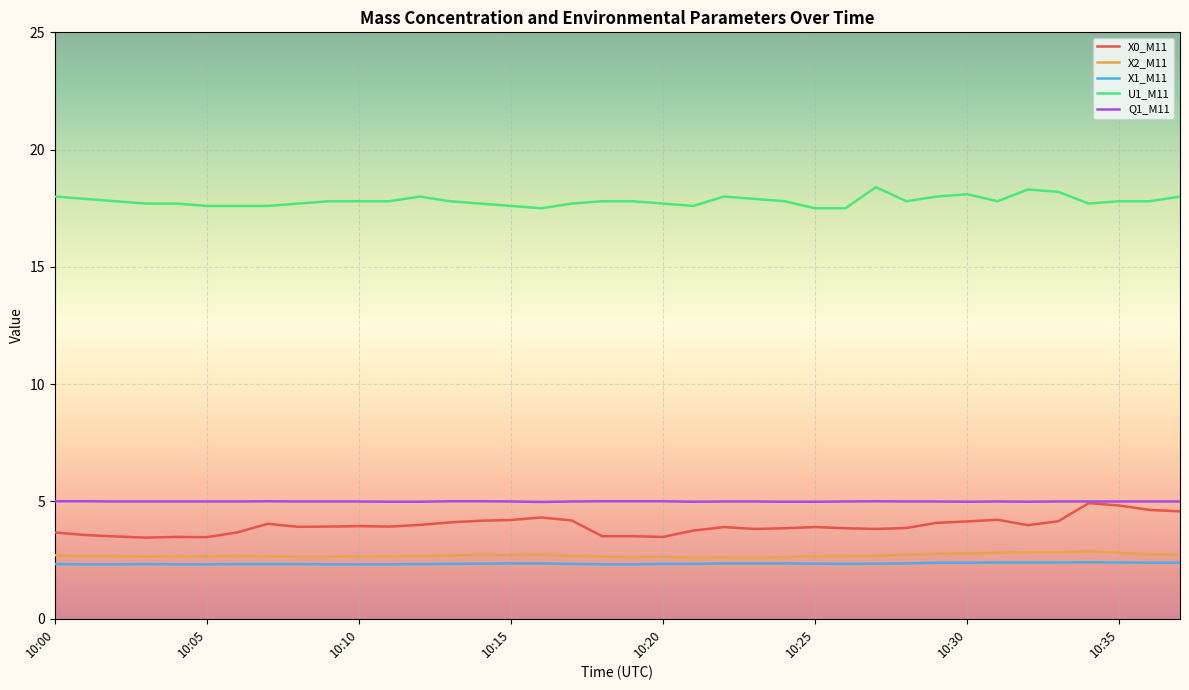

True or false: X2_M11 and Q1_M11 intersect in this chart.

False